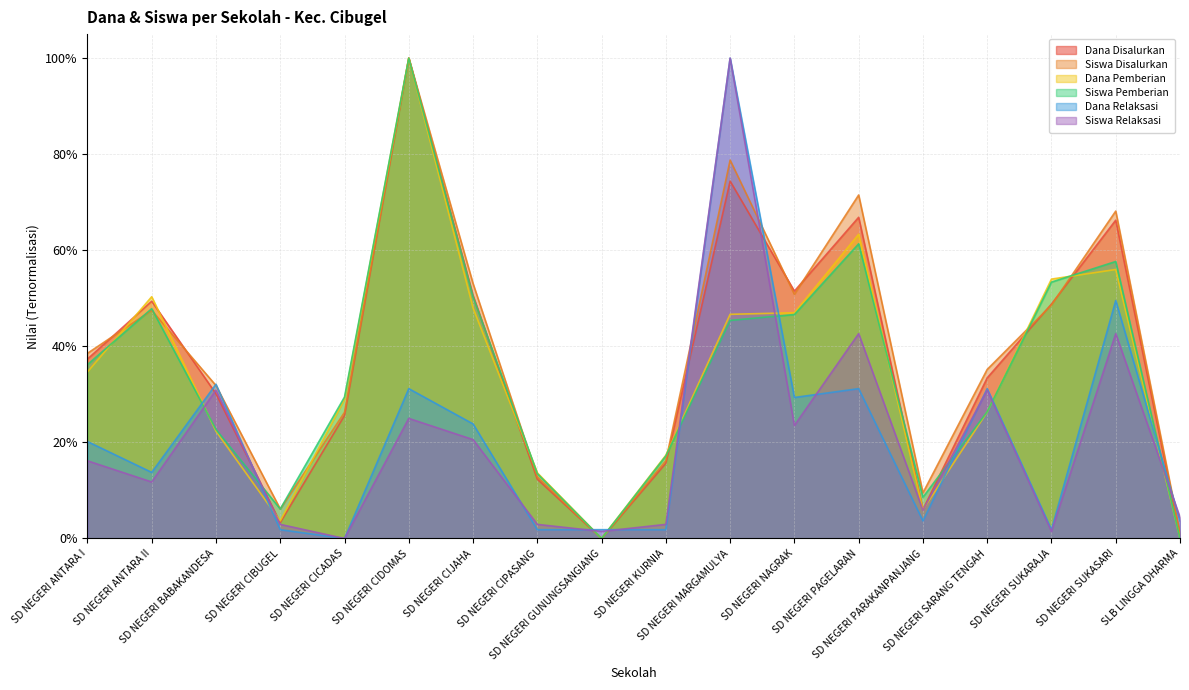

Which category has the highest value across all series?

SD NEGERI CIDOMAS